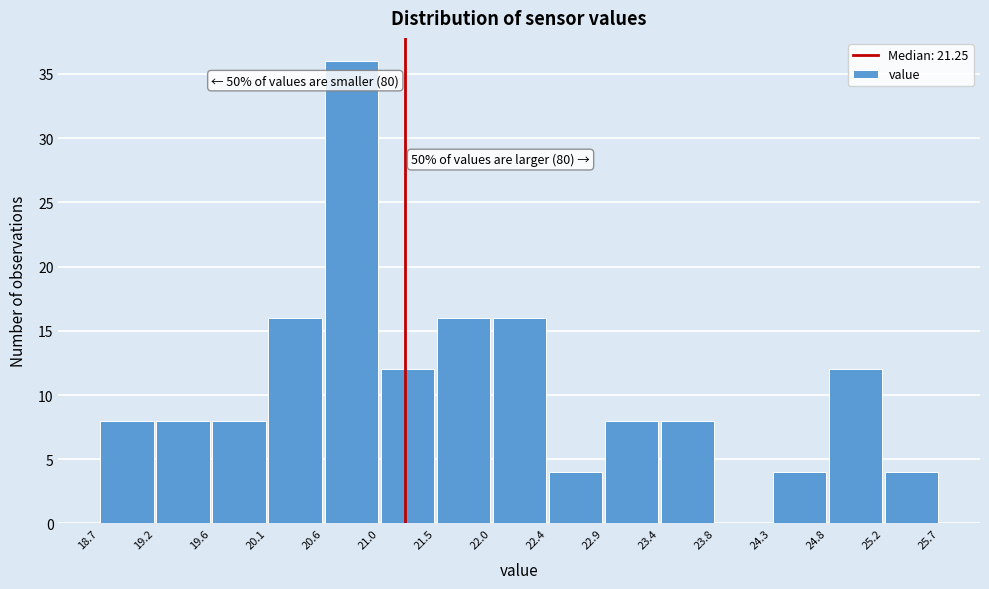

Which range on the x-axis has the tallest bar?

20.6 to 21.0